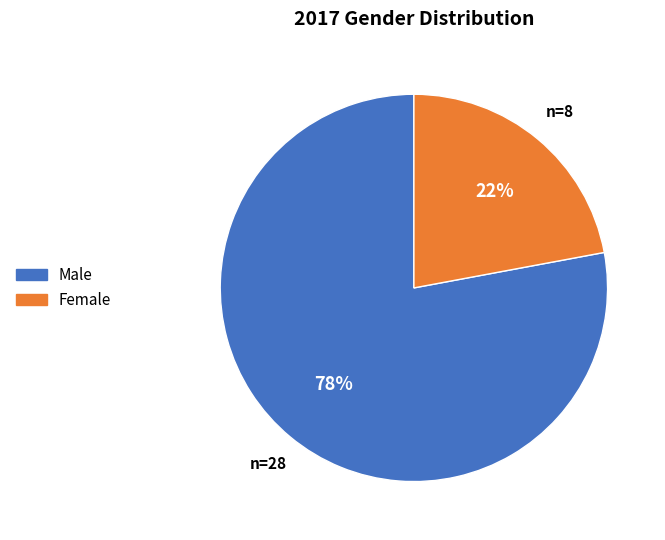

Which slice represents more than half of the pie?

Male